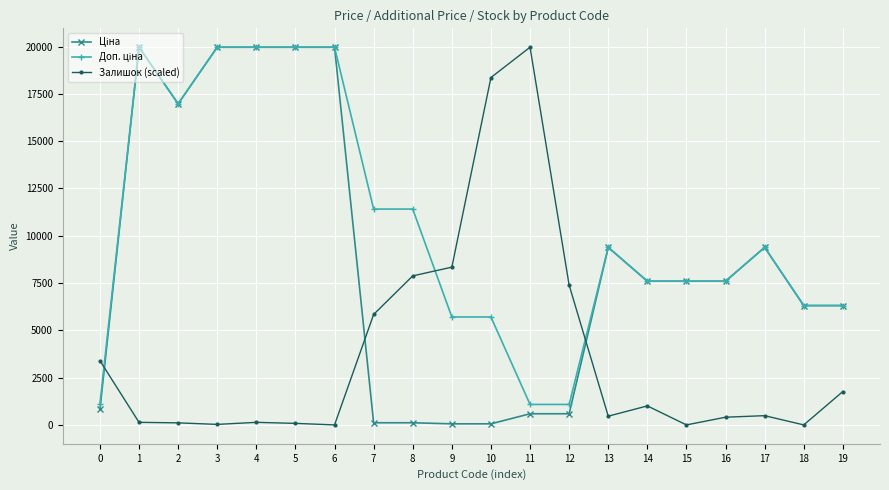

What is the greatest value displayed?

19964.2